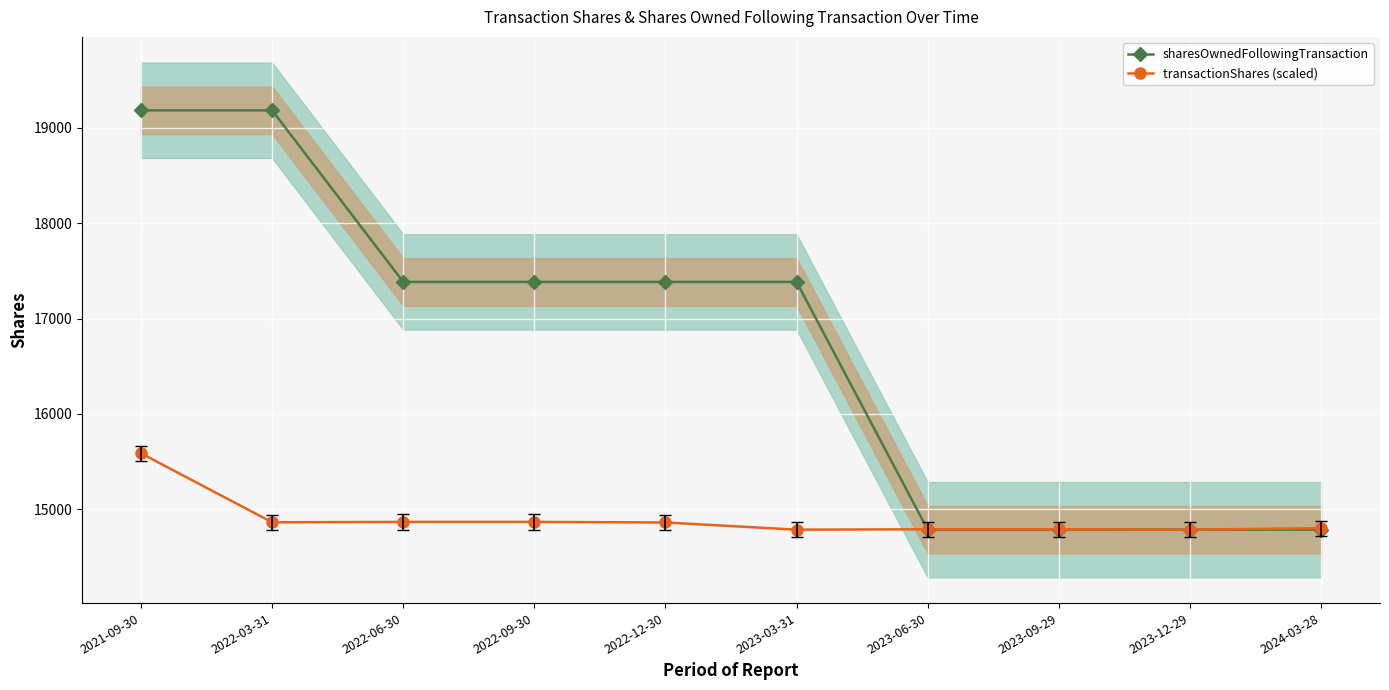

Which series ends up on top after the final intersection of sharesOwnedFollowingTransaction and transactionShares (scaled)?

transactionShares (scaled)